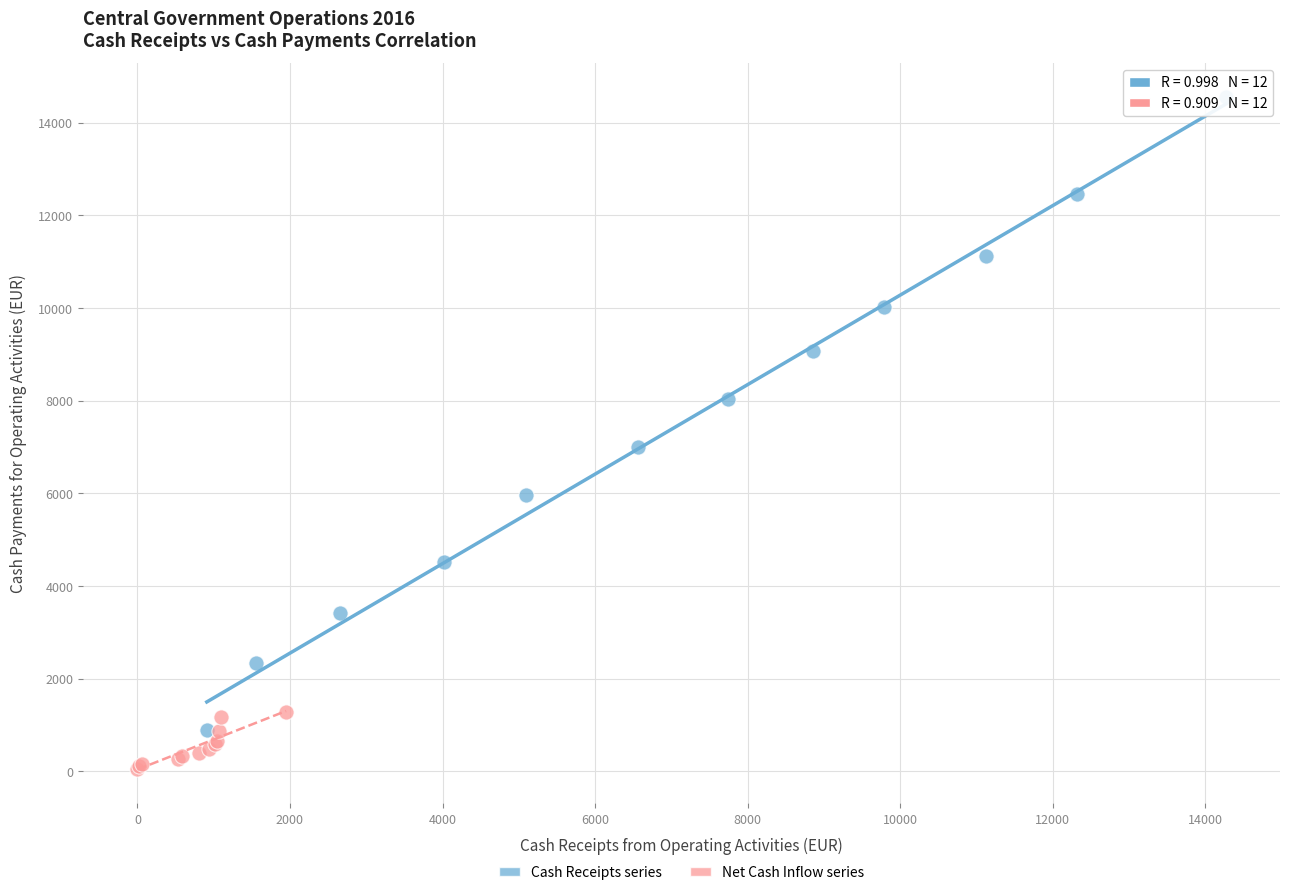

Which series has the largest Y range (max minus min)?

Cash Receipts series